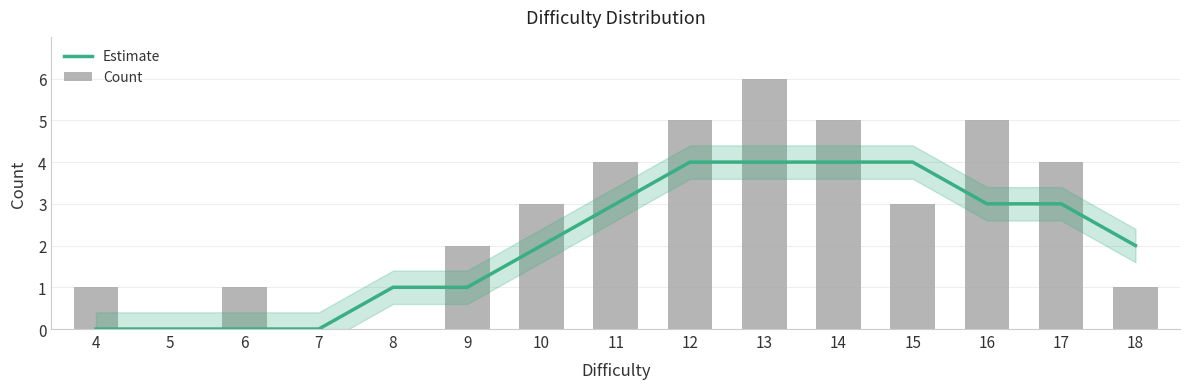

Does the chart contain any negative values?

No